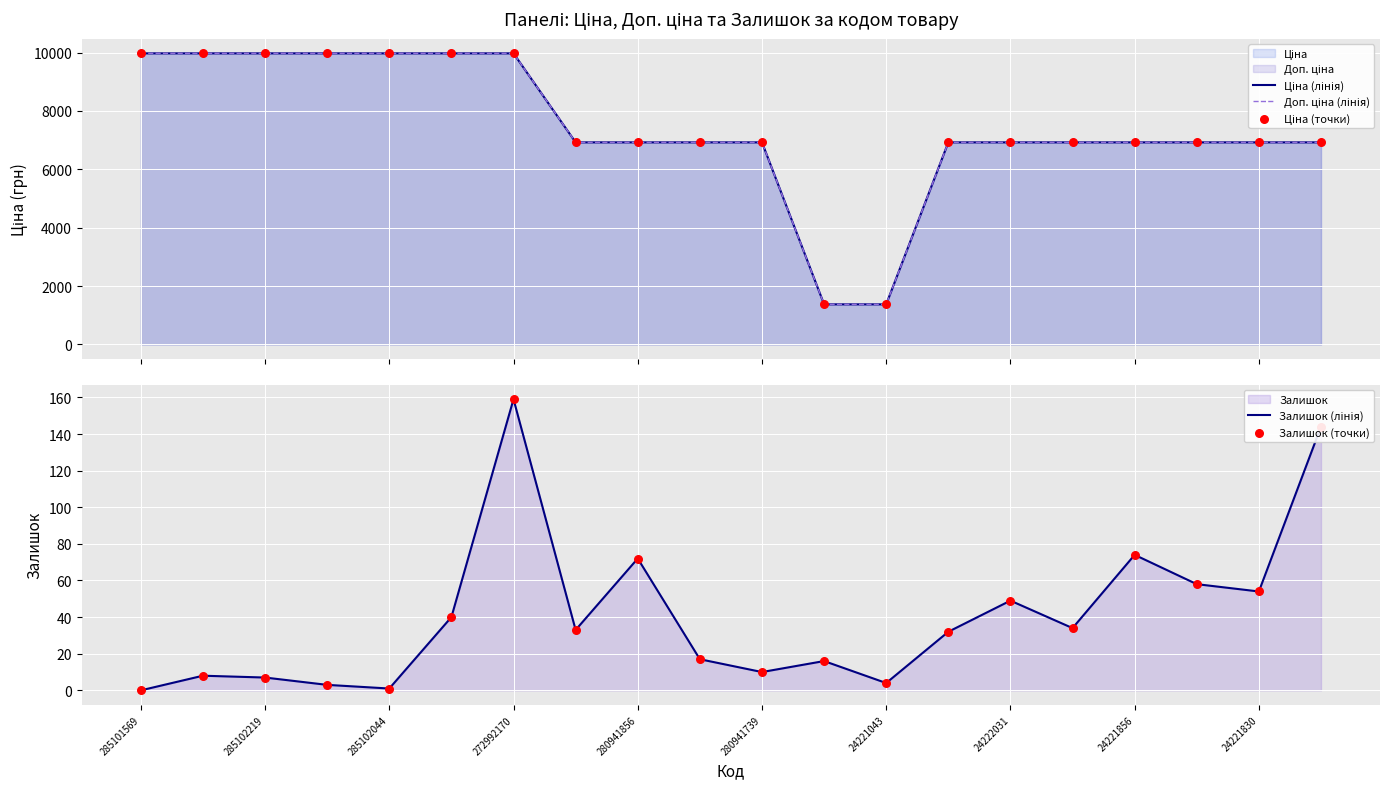

Which series has the widest spread of Y values?

Доп. ціна (лінія)